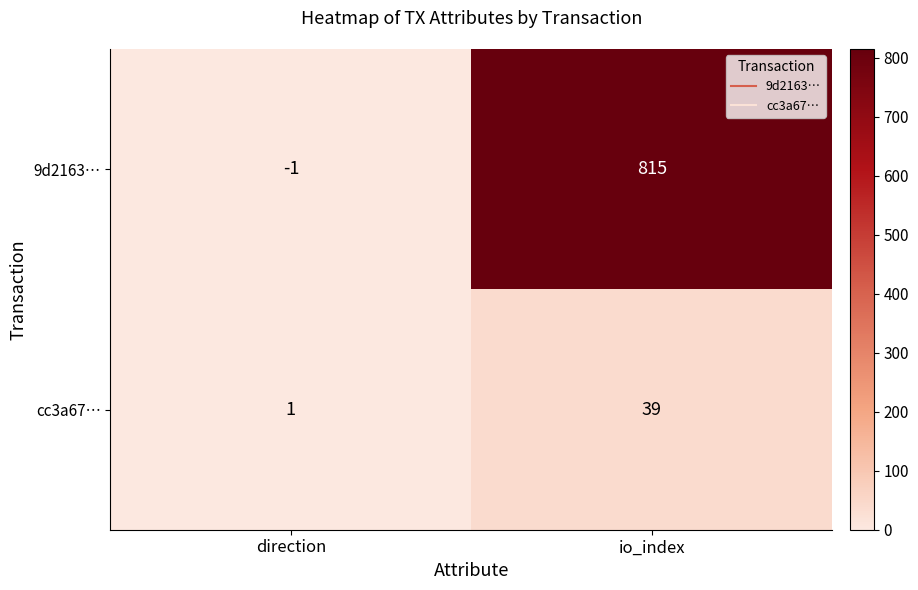

Rank the series at io_index from lowest to highest value.

cc3a67…, 9d2163…